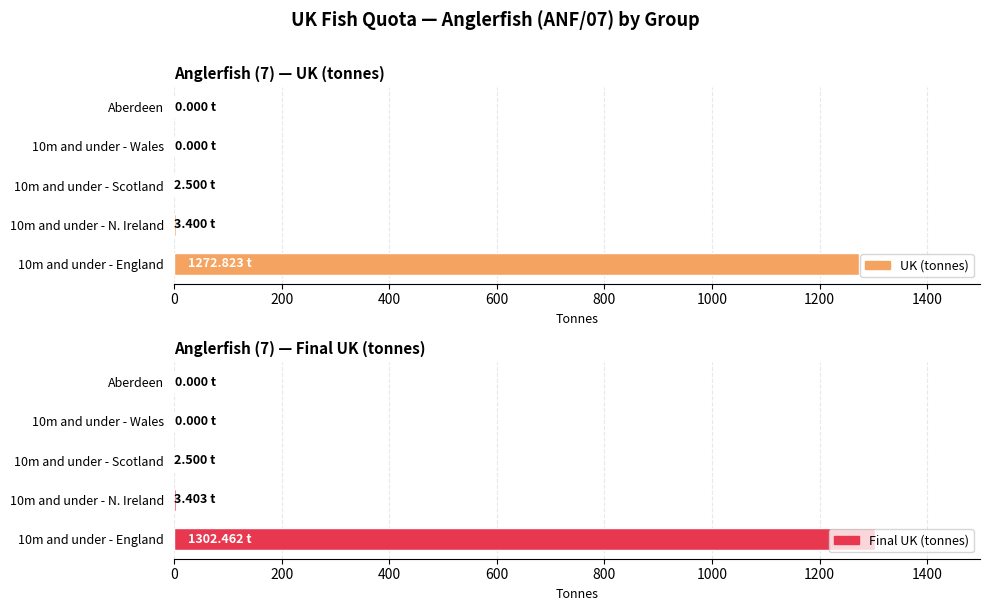

List the series in order of their overall mean, highest first.

Final UK (tonnes), UK (tonnes)